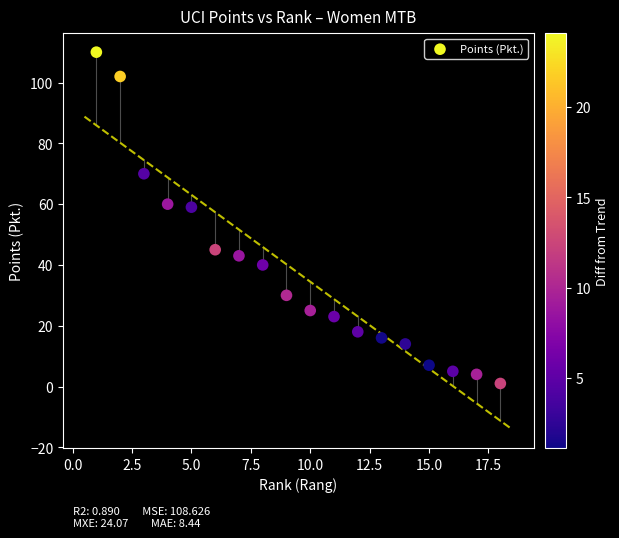

What is the range of X values (max minus min)?

17